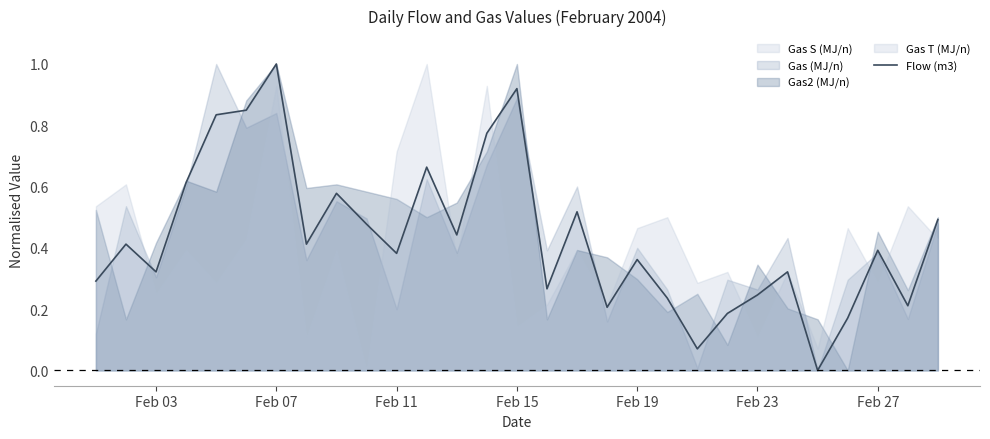

What is the average value?

0.4